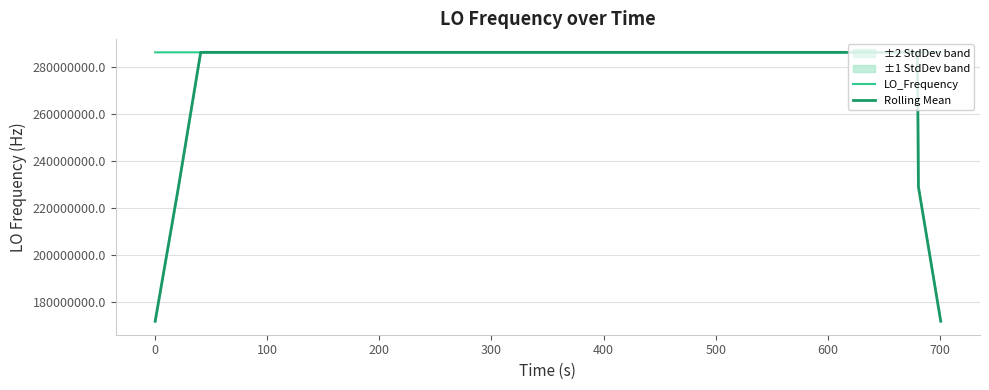

What is the lowest value of the Rolling Mean series?

171628201.3